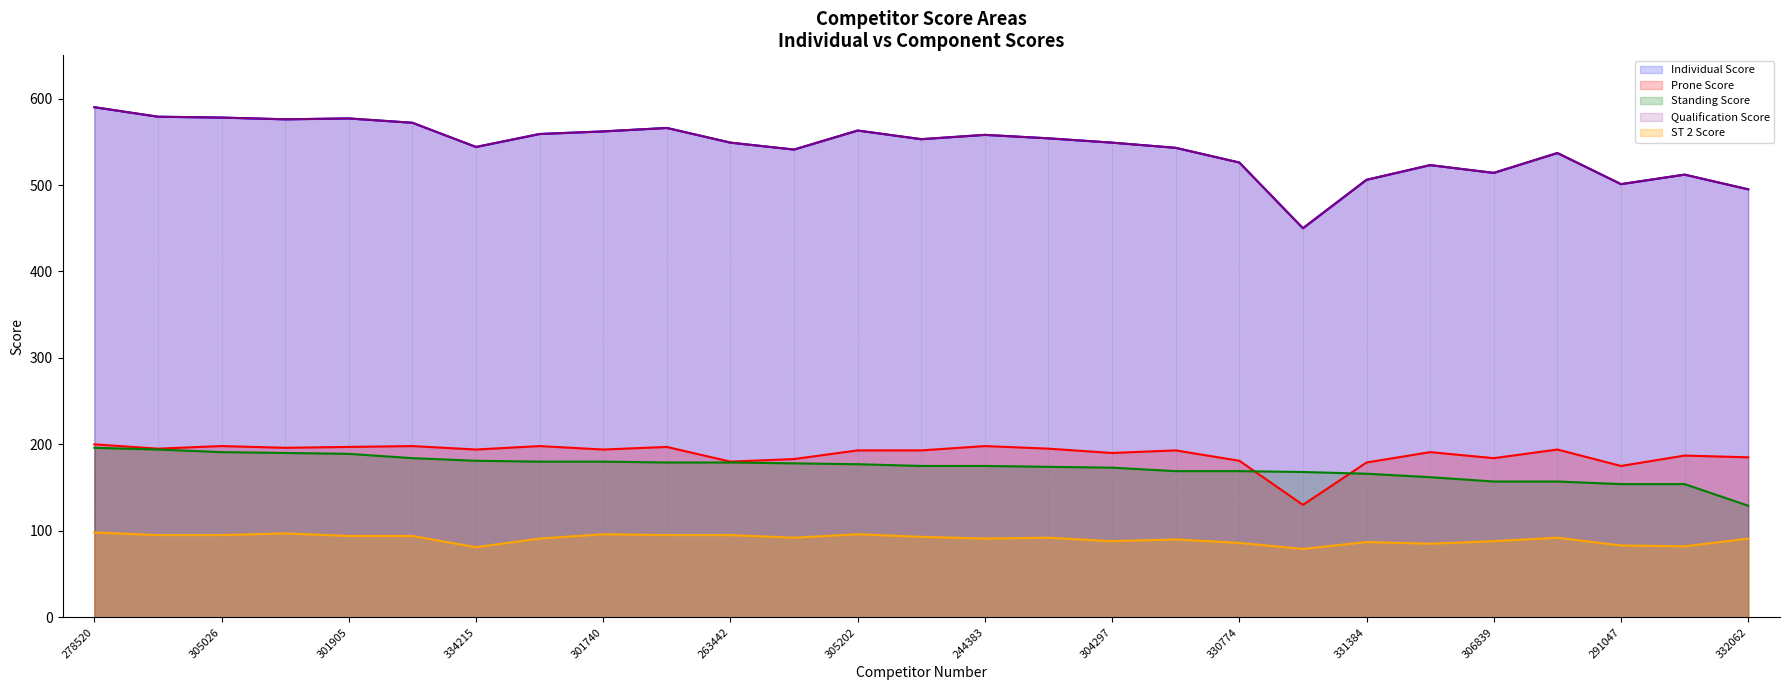

How many lines are shown in the chart?

5